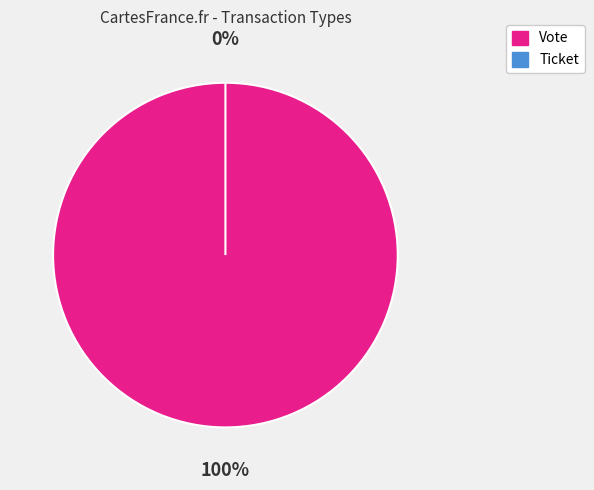

Is it true that Vote is 100% of the pie?

True